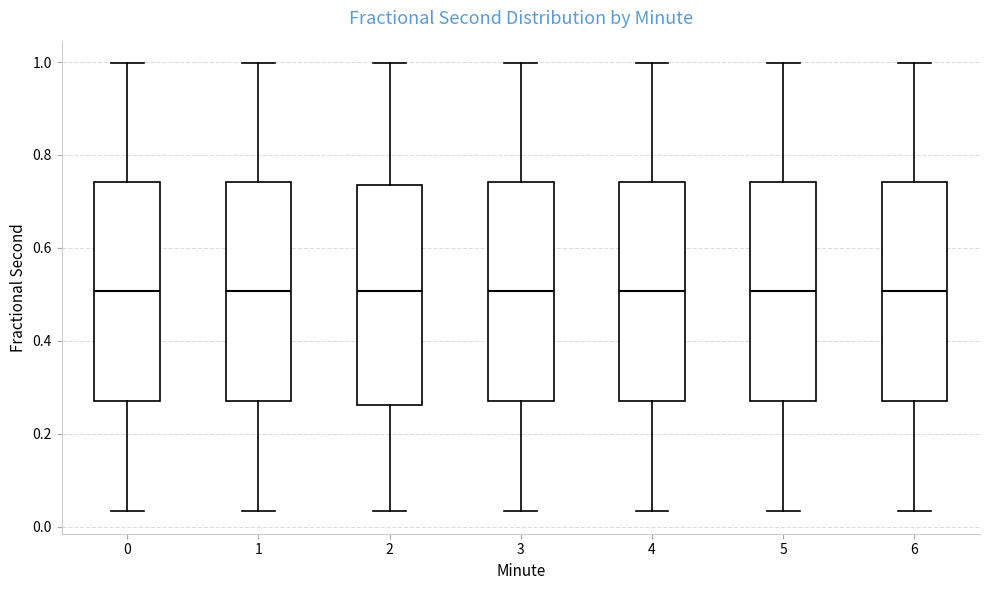

Where is the upper edge of the box at x = 1 on the y-axis? The values are not printed on the chart, so give them approximately, as read against the axis.

0.74